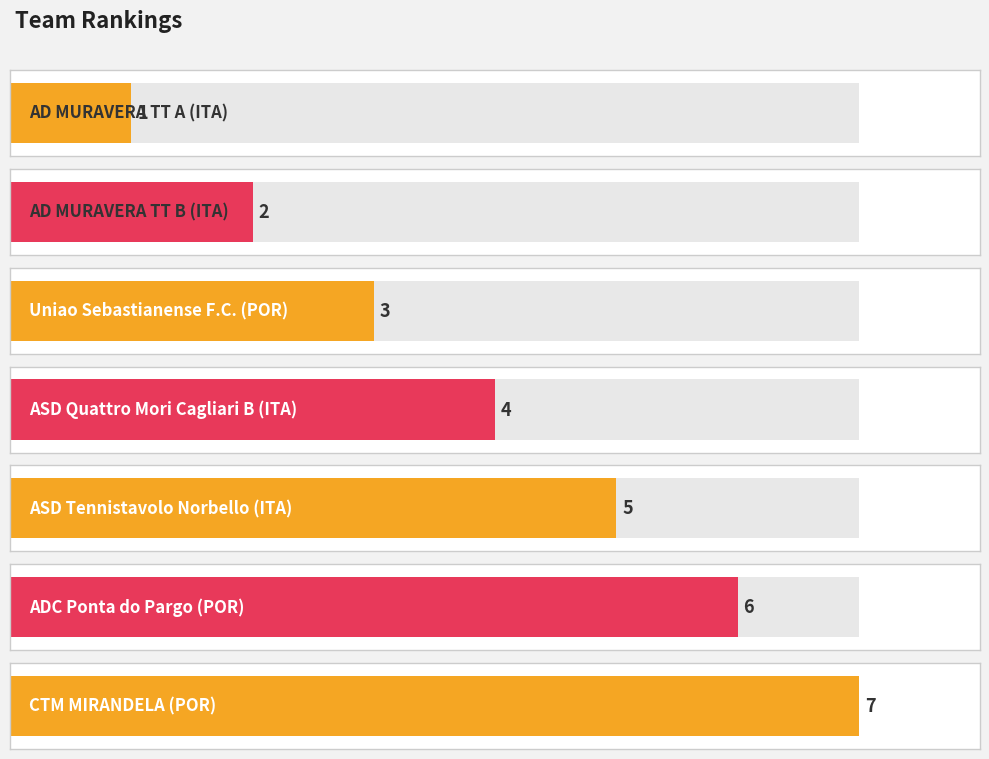

What position from the left is CTM MIRANDELA (POR)?

7